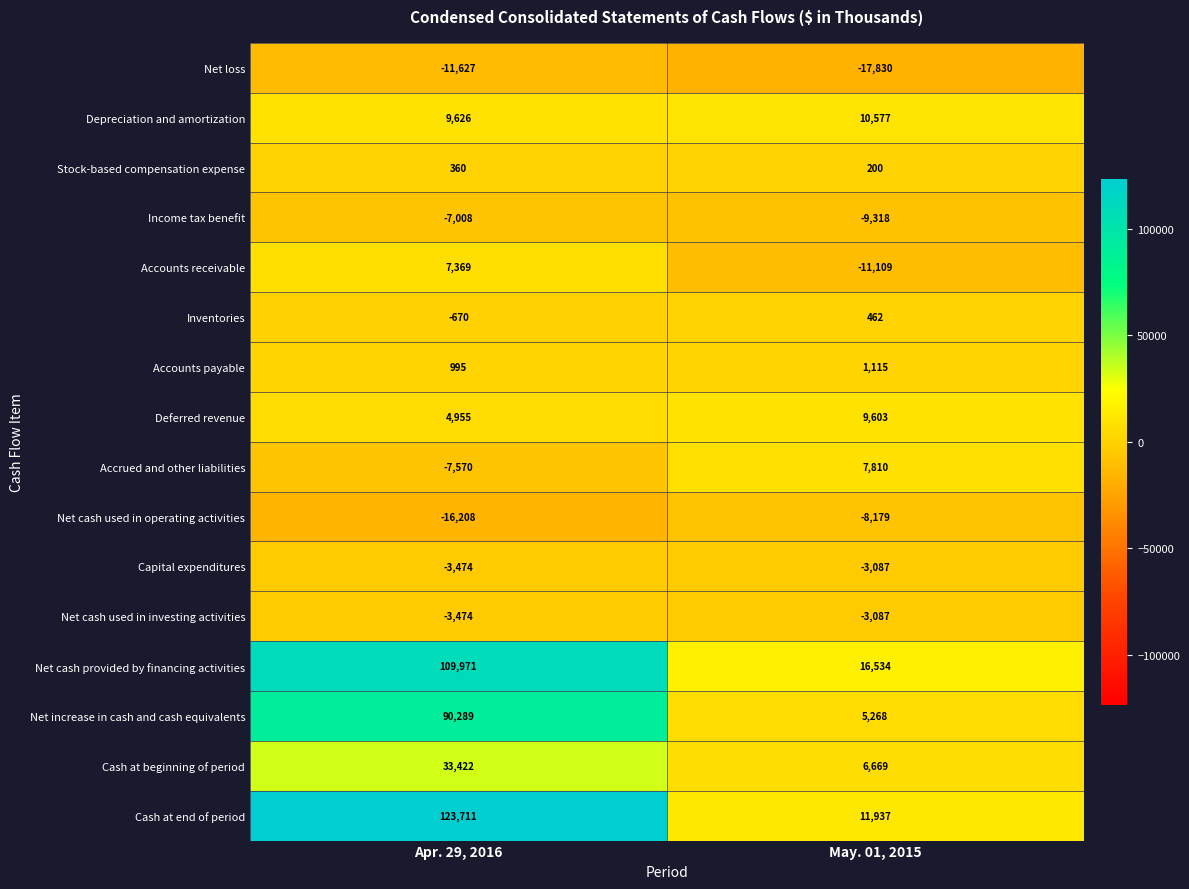

What is the difference between the Capital expenditures values at Apr. 29, 2016 and May. 01, 2015?

387